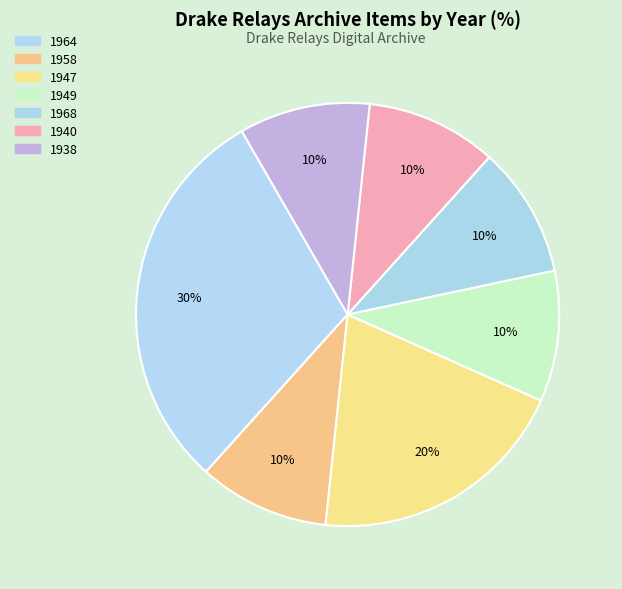

How many segments does this pie chart have?

7